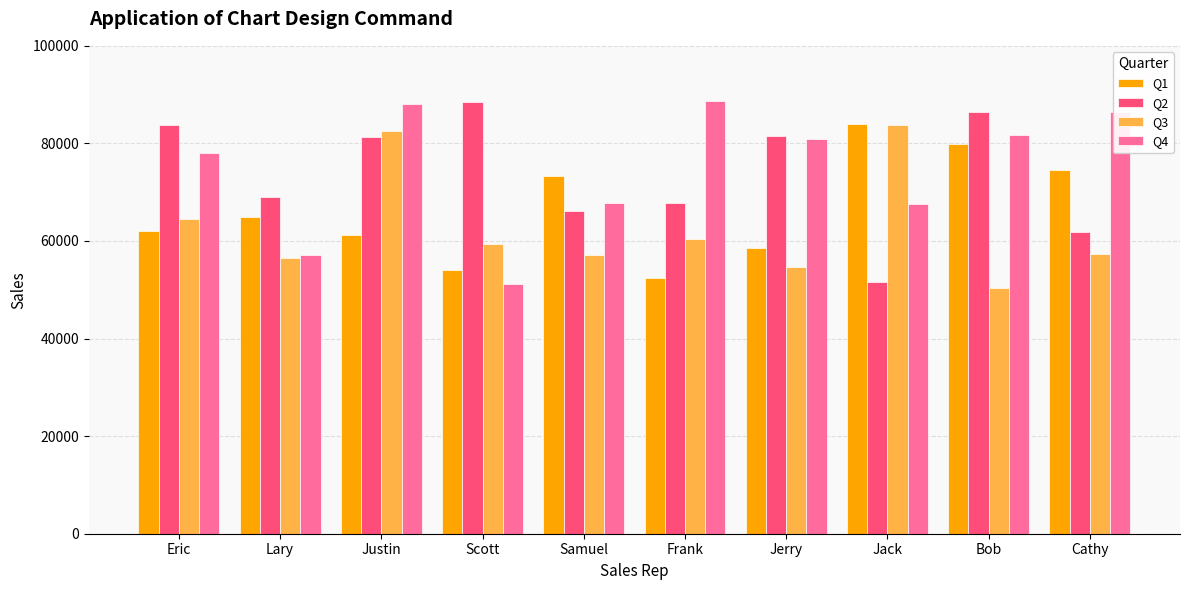

Rank the series at Bob from highest to lowest value.

Q2, Q4, Q1, Q3